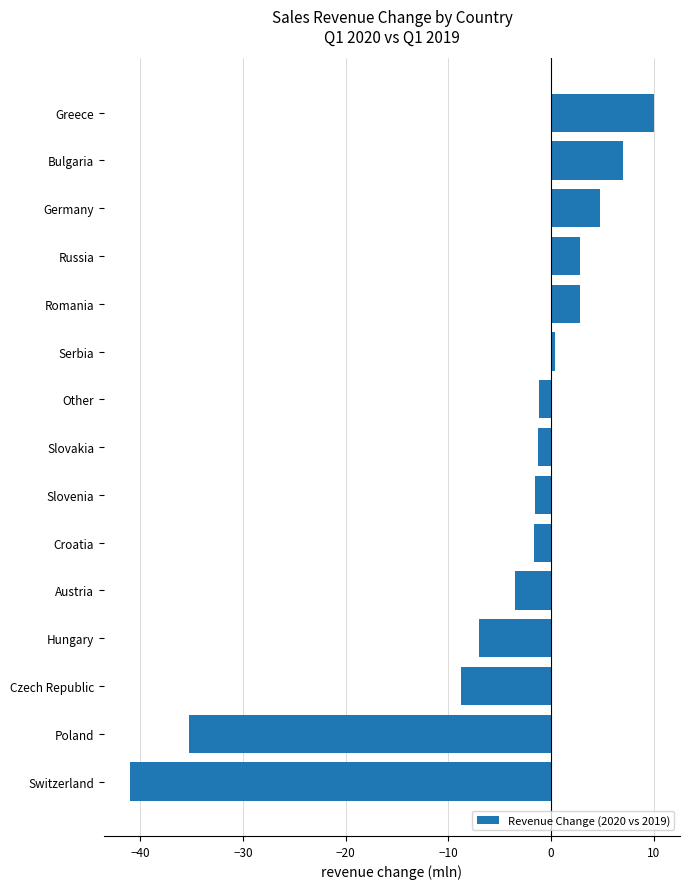

The value at Czech Republic is -8.8. True or false?

True